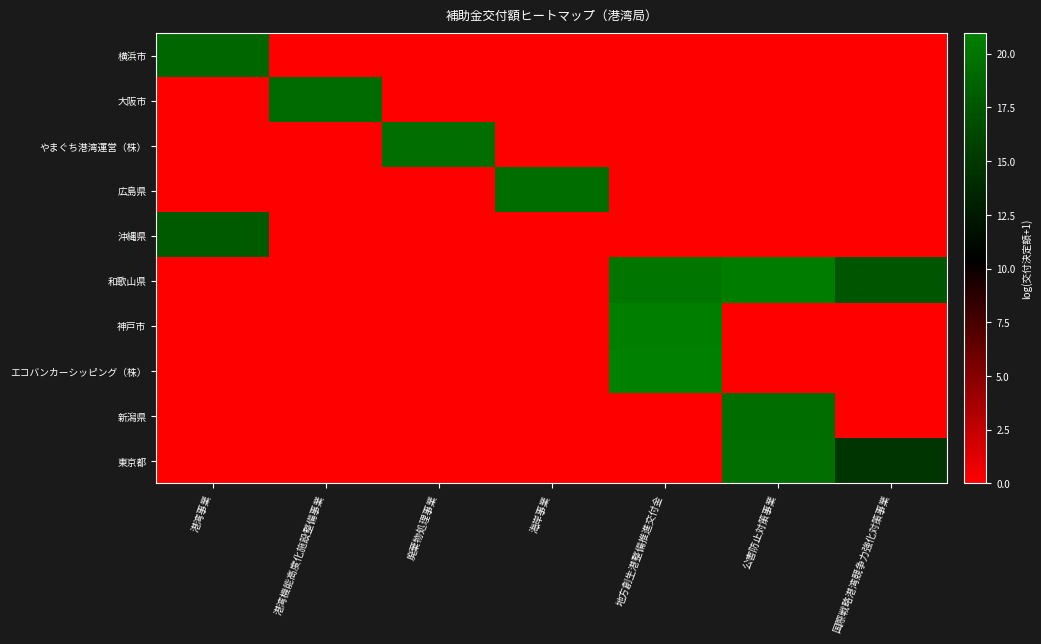

How many distinct data groups are displayed?

10